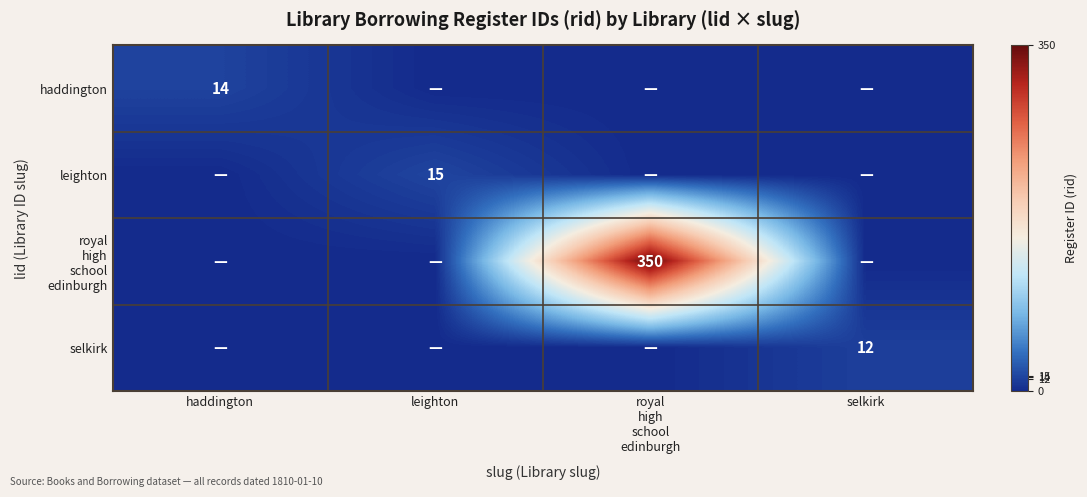

True or false: leighton has a value of 15 at leighton.

True